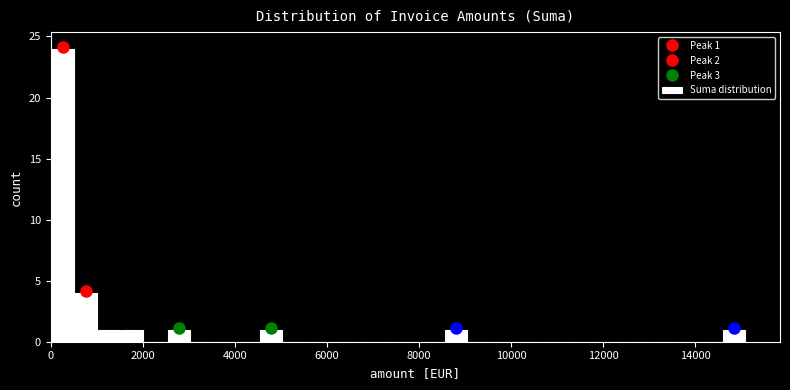

Read against the x-axis, roughly where is the centre of the tallest bar?

200